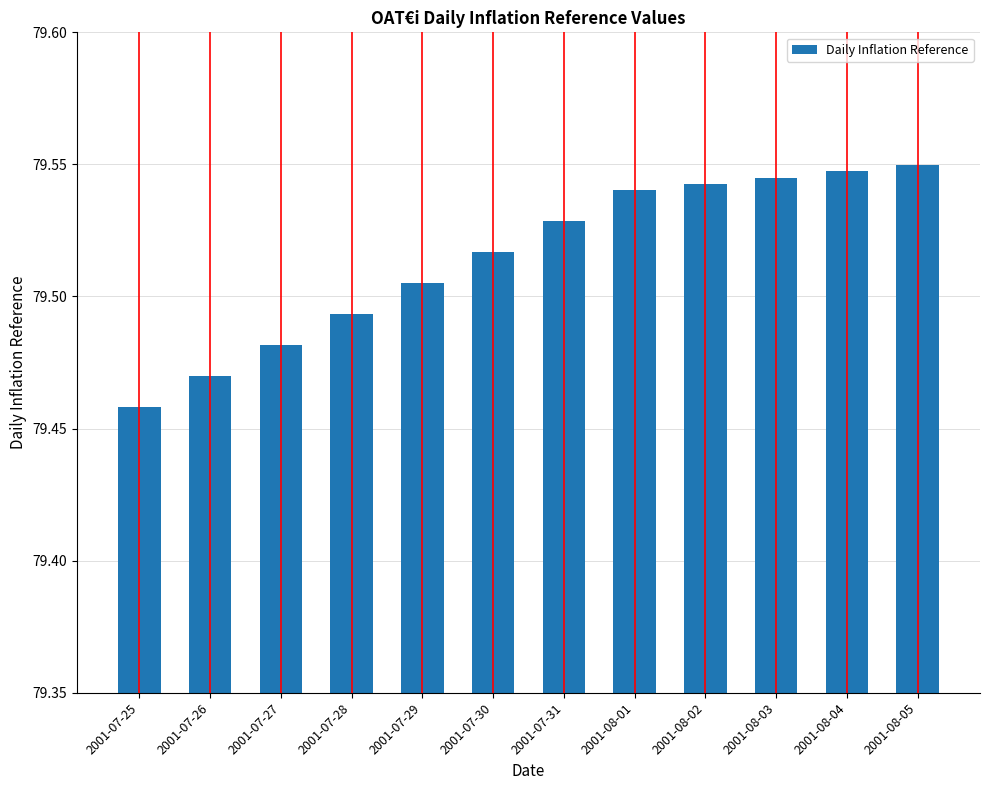

Is it true that the value at 2001-07-28 is 117.4?

False